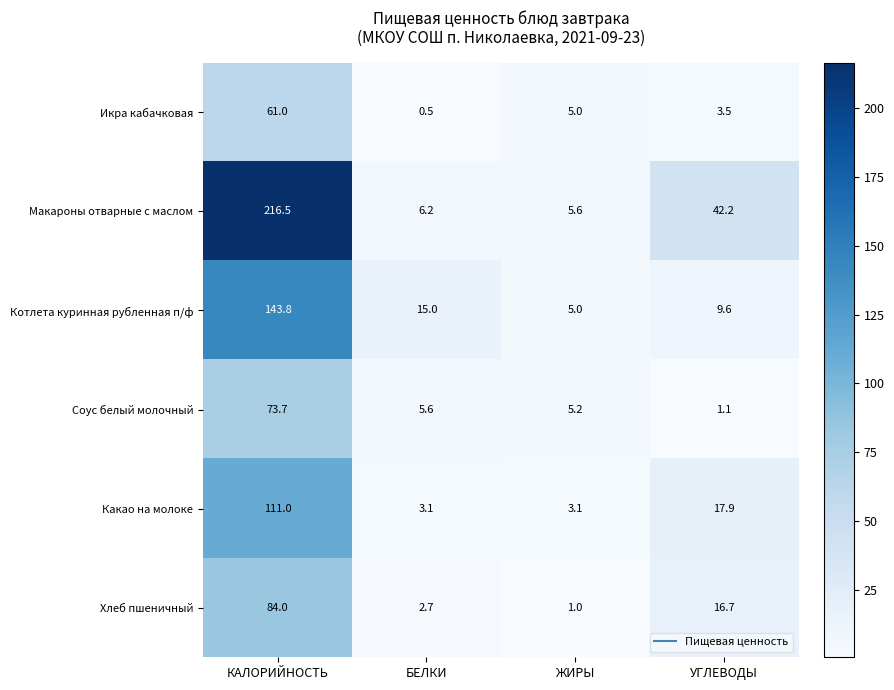

At which label does Икра кабачковая first exceed 5?

КАЛОРИЙНОСТЬ